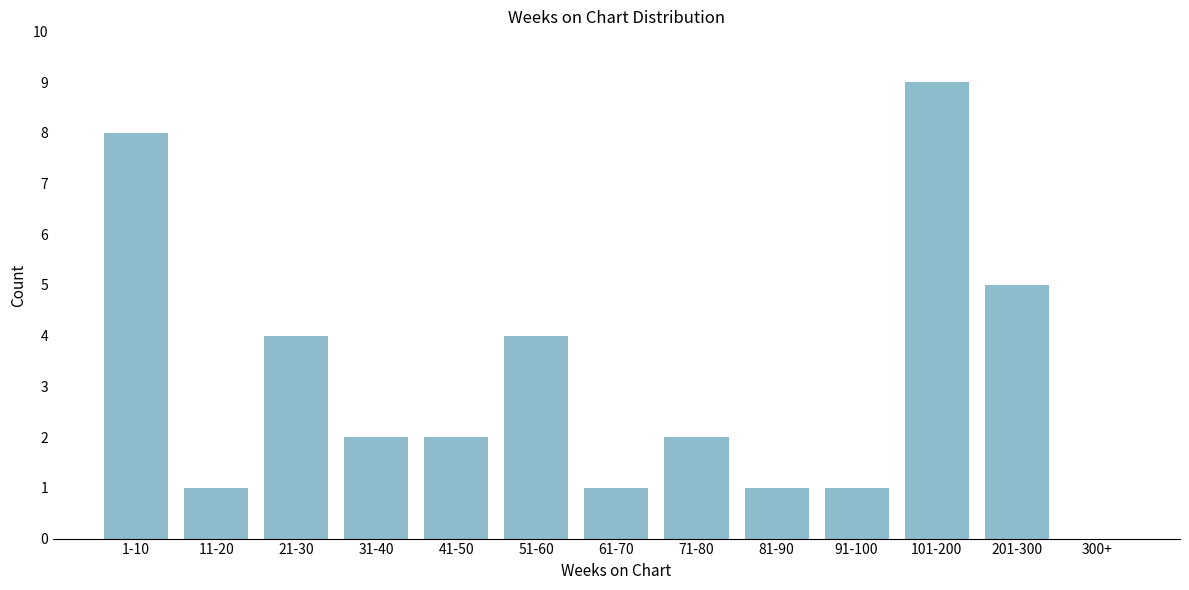

True or false: the data shows 1 at 81-90.

True